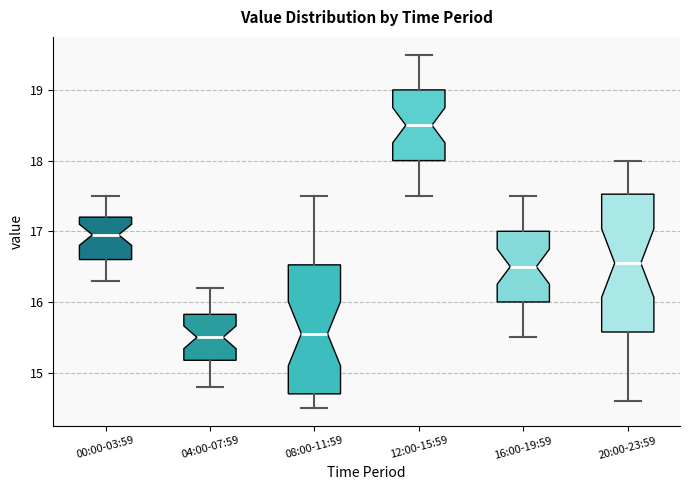

Which box has the highest median line?

12:00-15:59